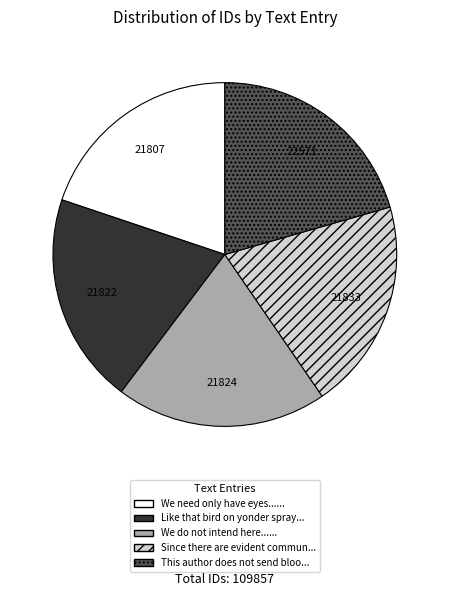

Is there any slice that represents more than half of the pie?

No